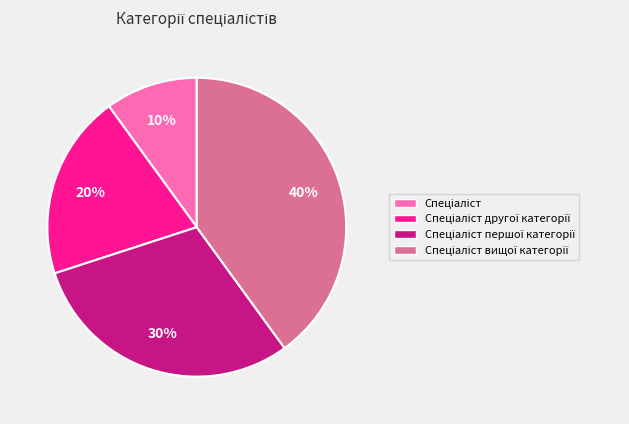

To the nearest percent, what is the average slice percentage?

25%